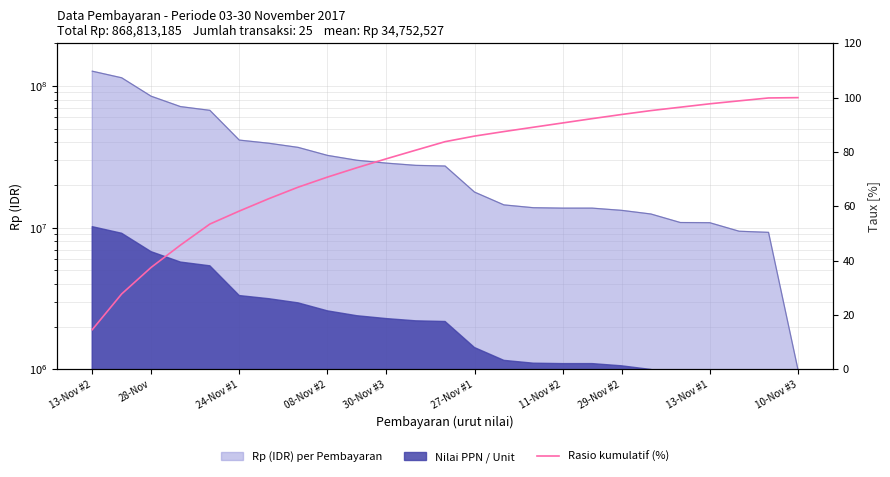

At which label does the data first exceed 83?

12